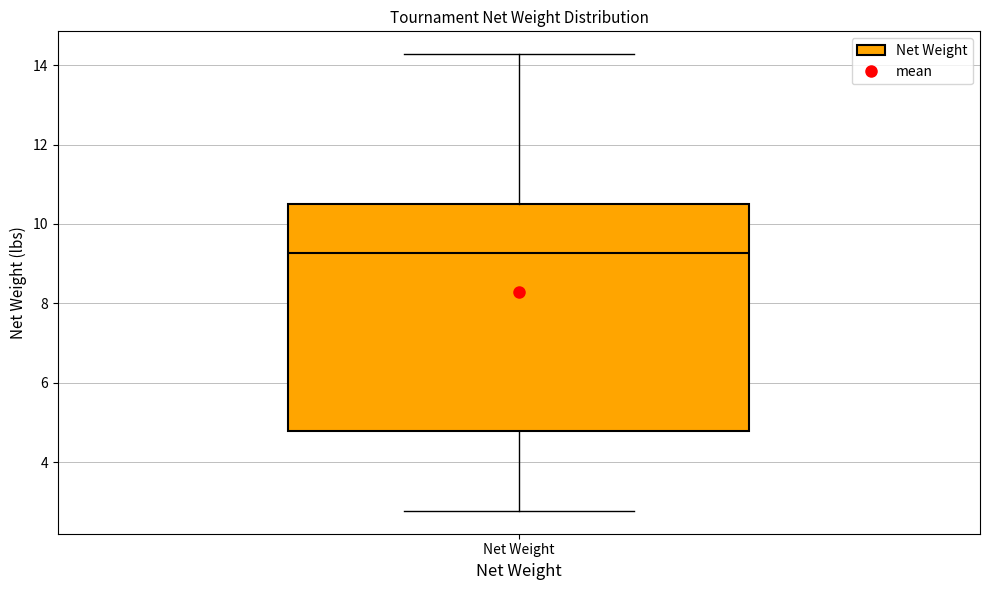

Read this box plot against the y-axis: the position of the median line, the range covered by the box, and the ends of both whiskers. The values are not printed on the chart, so give them approximately, as read against the axis.

median 9.2, box 4.8 to 10.6, whiskers 2.8 to 14.2